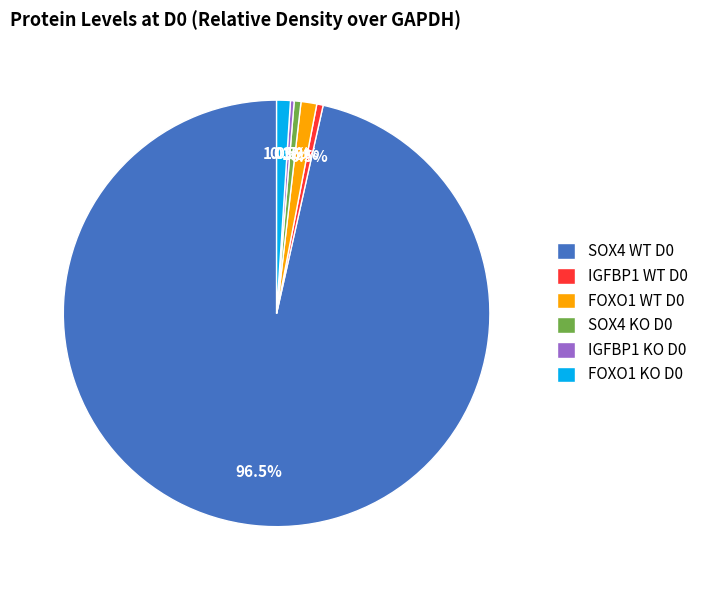

What portion of the pie excludes IGFBP1 KO D0?

99.7%